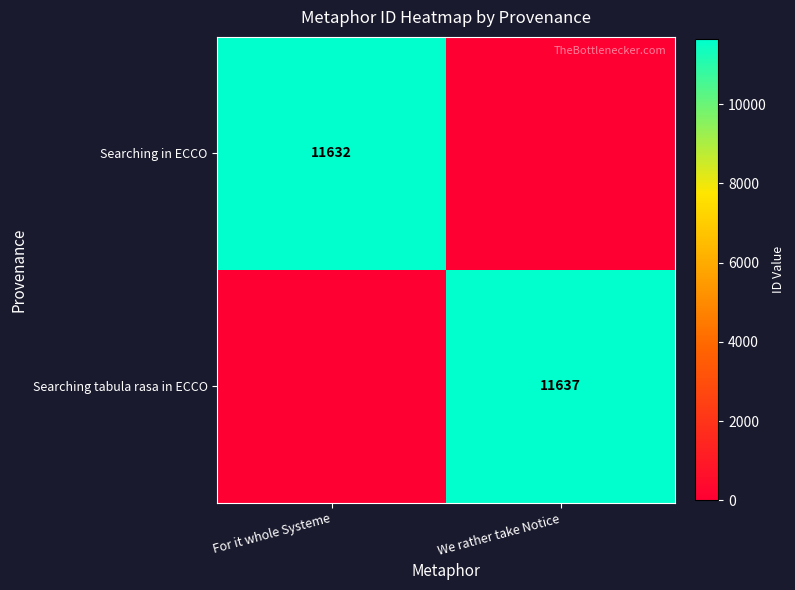

The Searching tabula rasa in ECCO series shows 11637 at We rather take Notice. True or false?

True